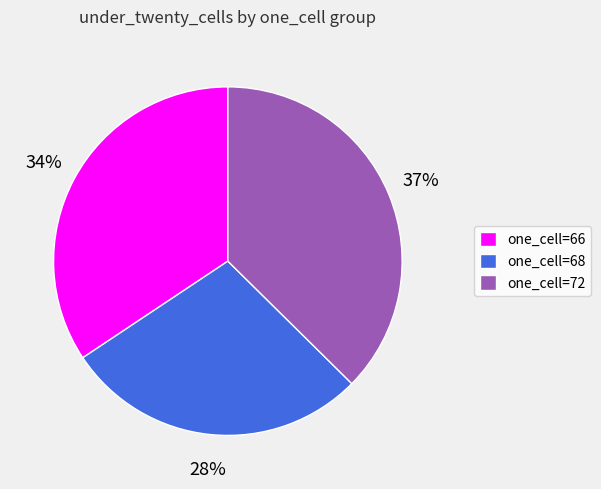

Is the sum of one_cell=72 and one_cell=68 greater than half?

Yes